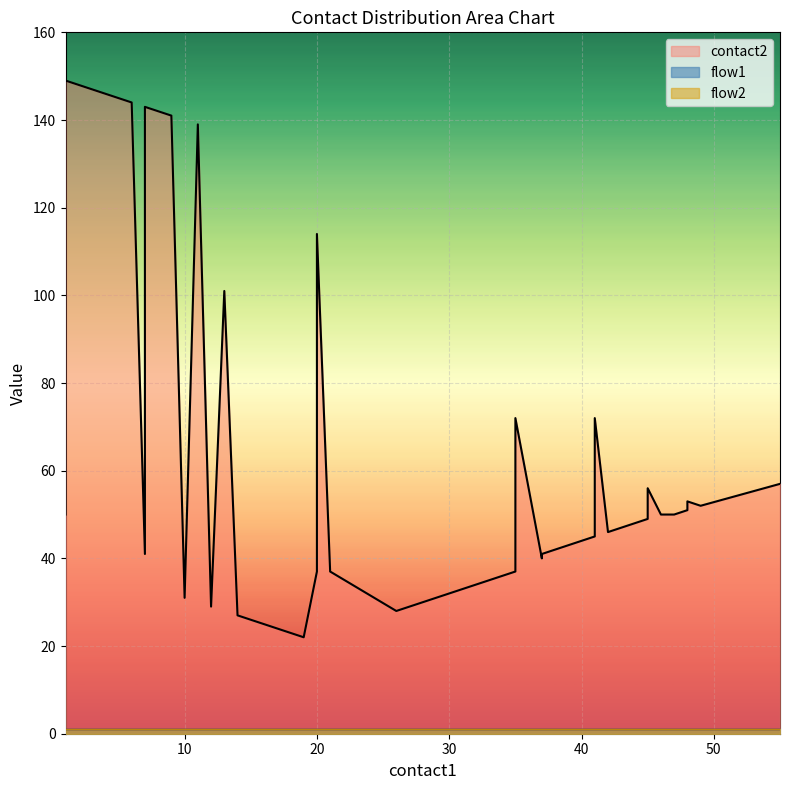

The flow1 series shows 2 at 0. True or false?

False